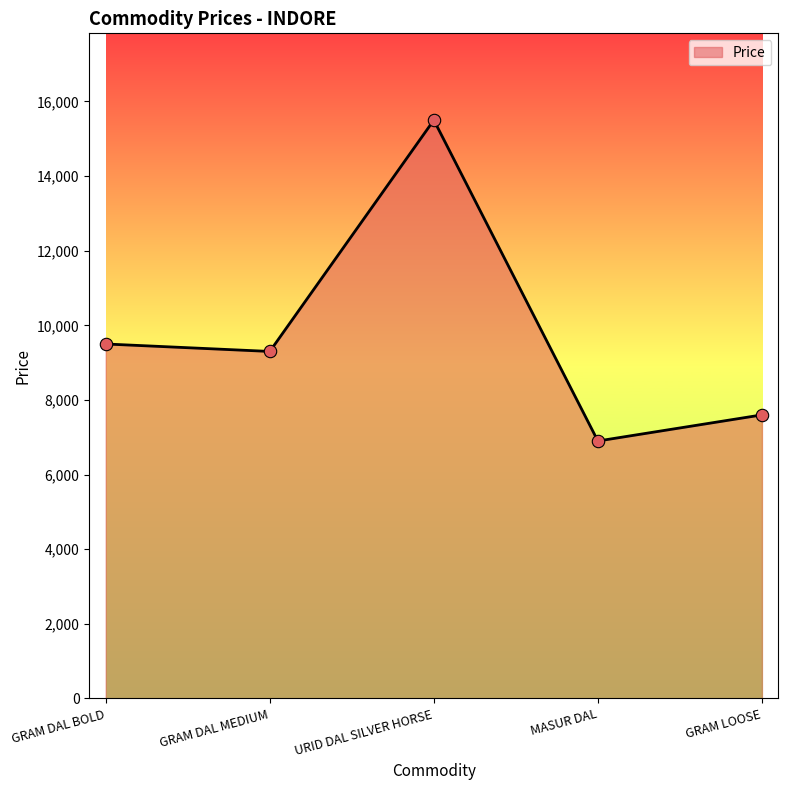

Between GRAM DAL BOLD and GRAM LOOSE, which is larger?

GRAM DAL BOLD